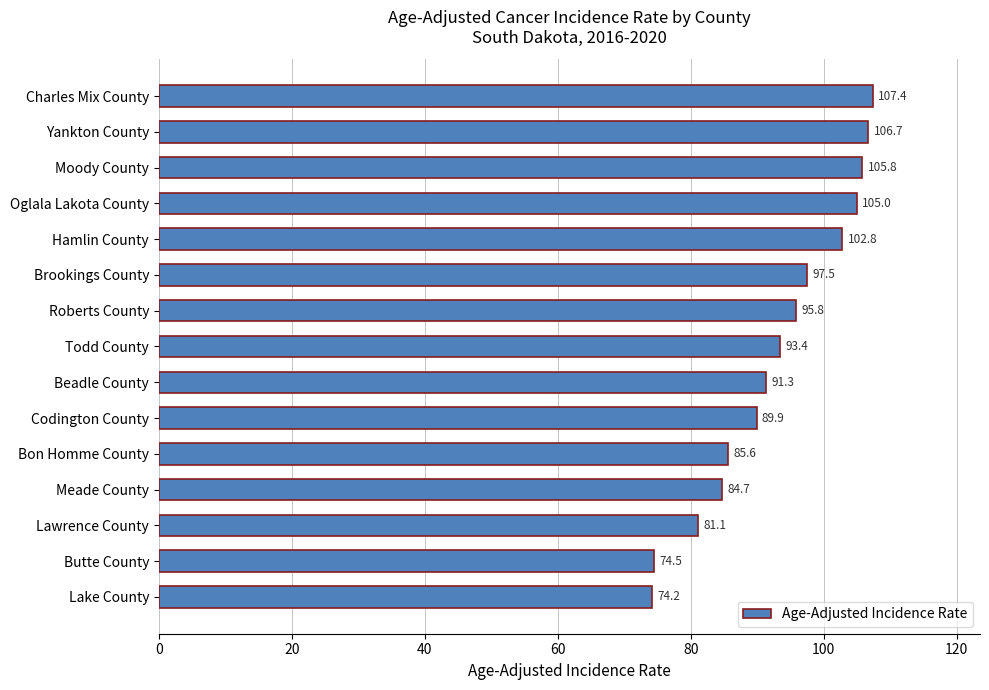

What is the change in value from Todd County to Yankton County?

+13.3